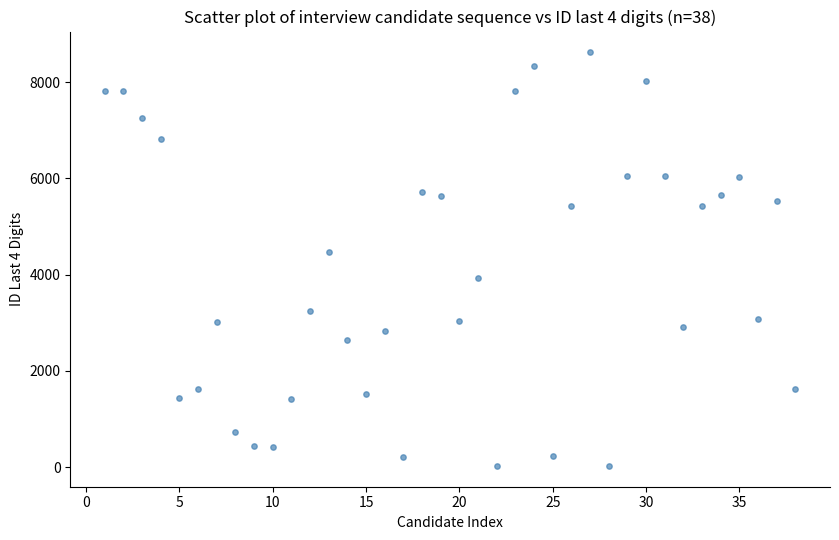

What is the range of X values (max minus min)?

37